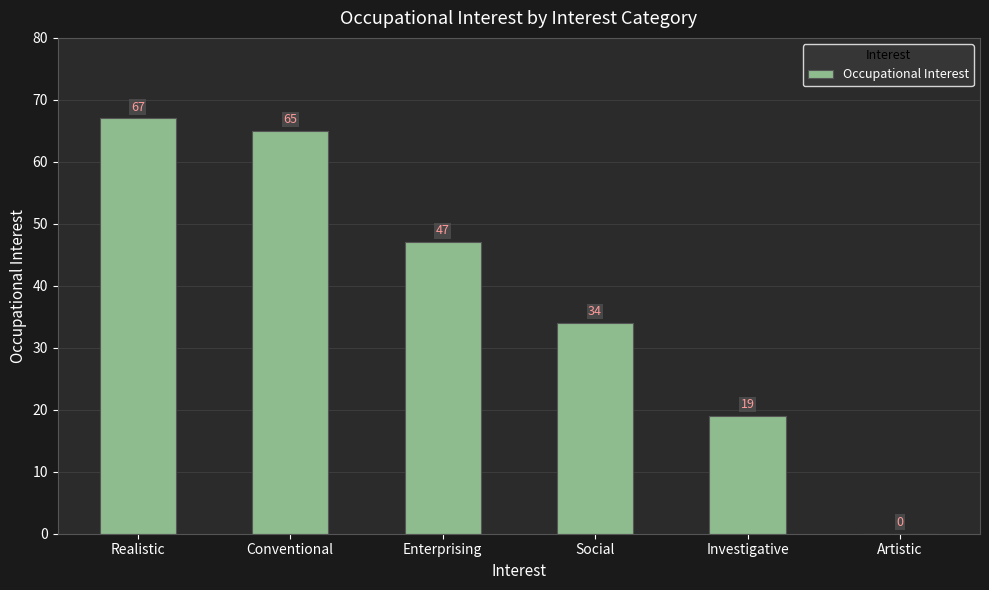

What is the ratio of the value at Investigative to the value at Enterprising?

0.4